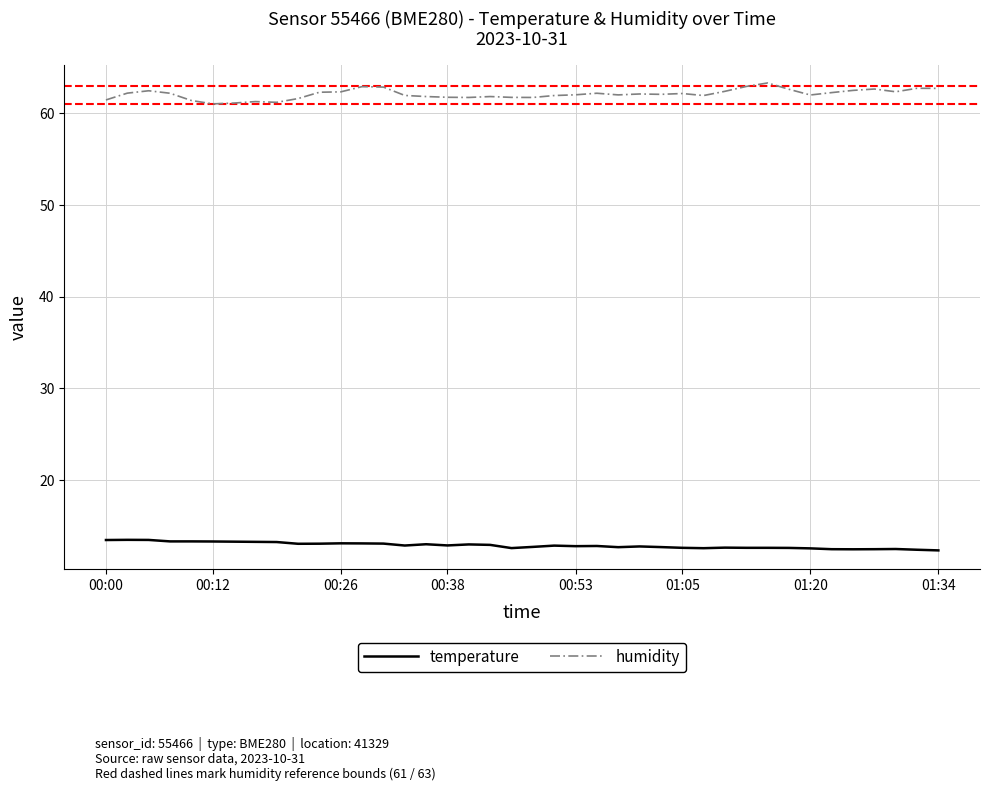

What is the maximum value for humidity?

63.3